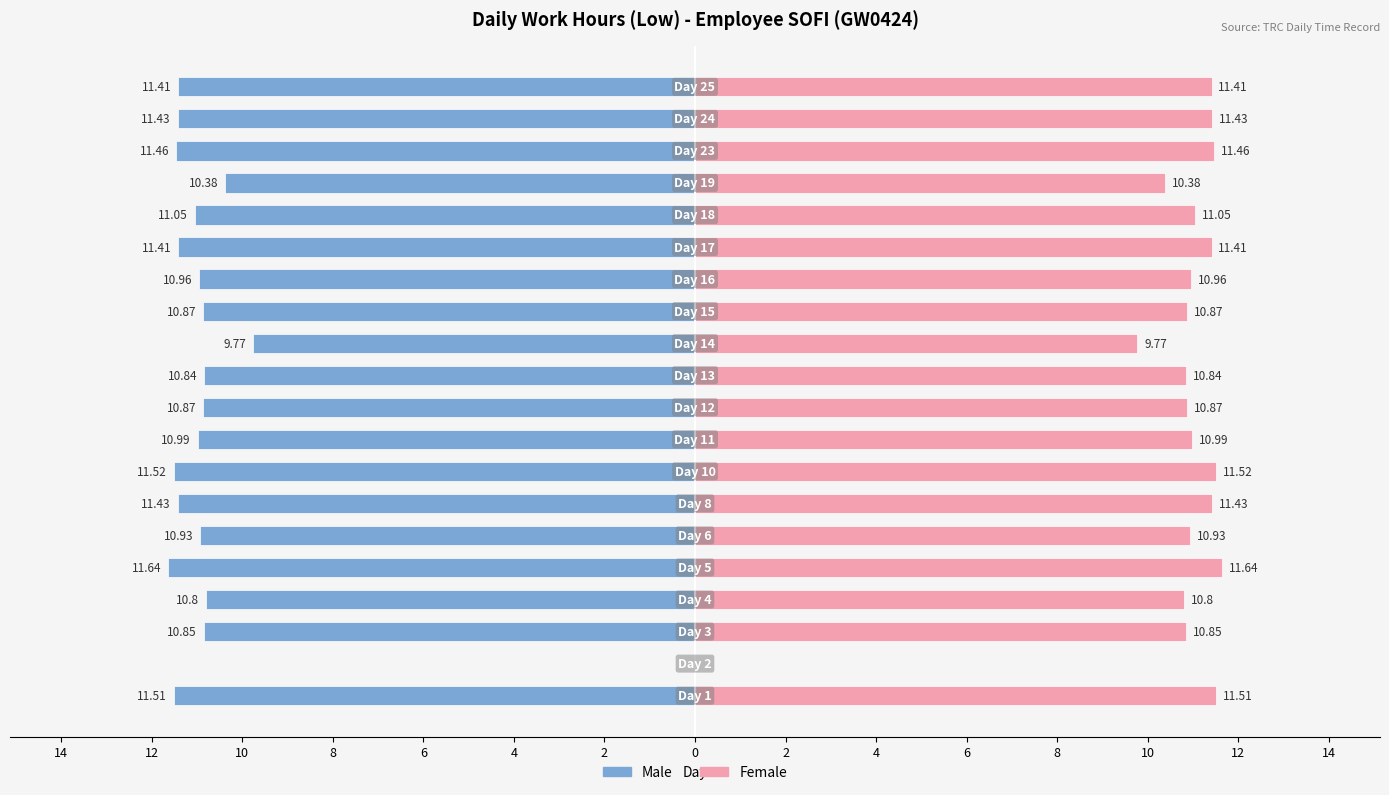

The Female series shows 7.6 at 18. True or false?

False